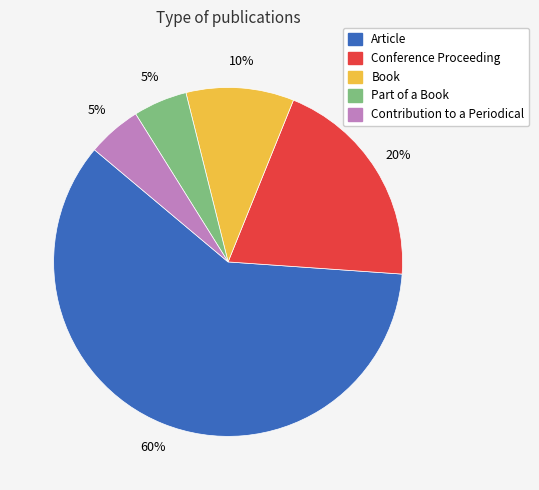

To the nearest percent, what is the difference between the largest and smallest slice percentages?

55%